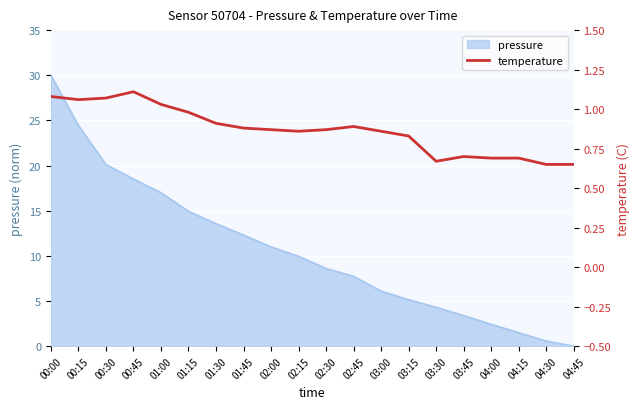

Reading left to right, extract all data points from this chart.

1.1	1.1	1.1	1.1	1.0	1.0	0.9	0.9	0.9	0.9	0.9	0.9	0.9	0.8	0.7	0.7	0.7	0.7	0.7	0.7